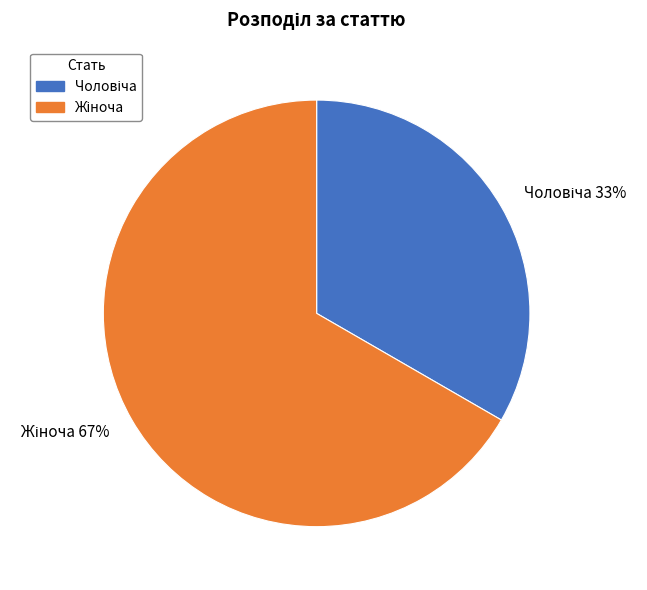

How many segments does this pie chart have?

2